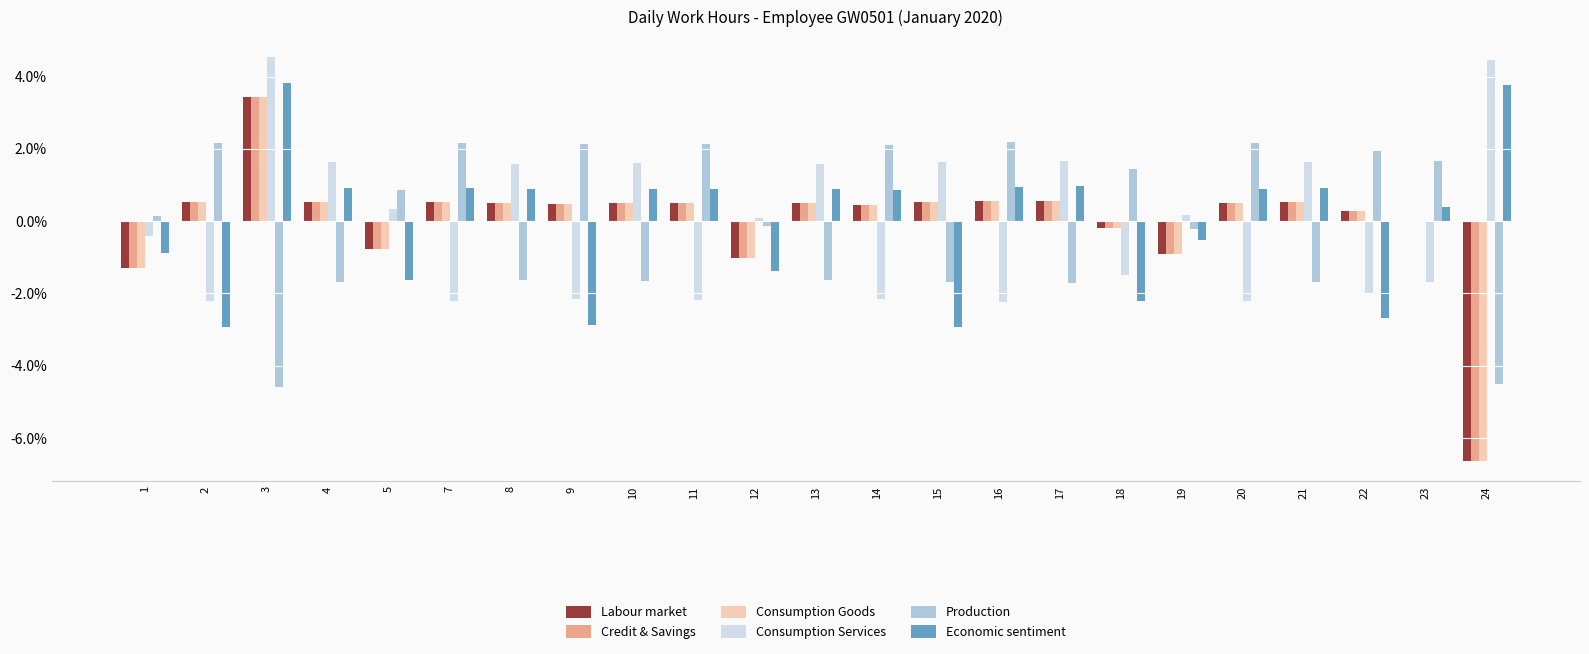

At which category is the sum across all series the highest?

3